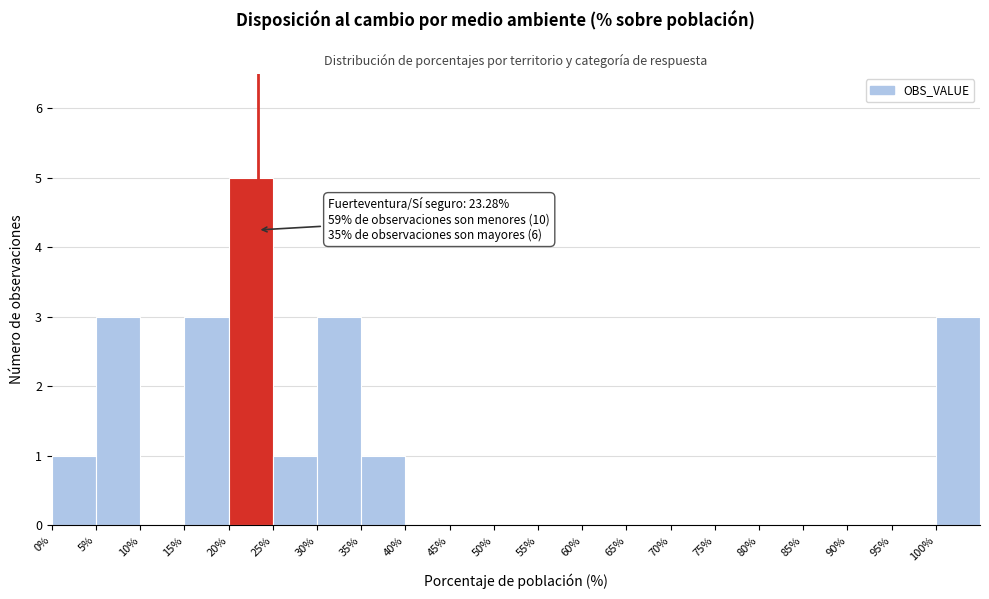

Over which range of the x-axis is the bar tallest?

20 to 25